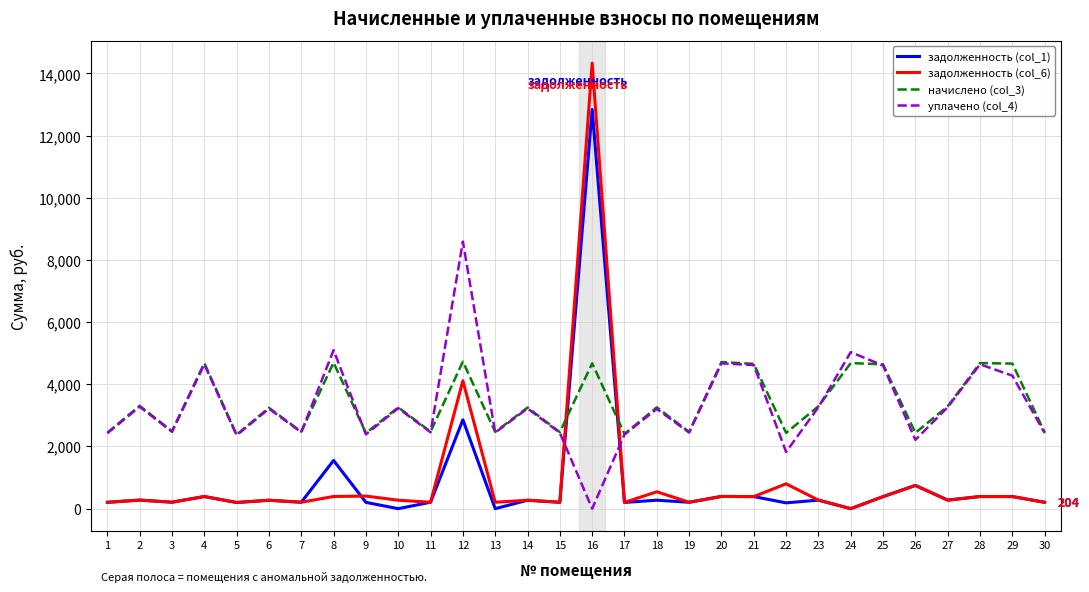

What is the maximum value shown in the chart?

14333.2